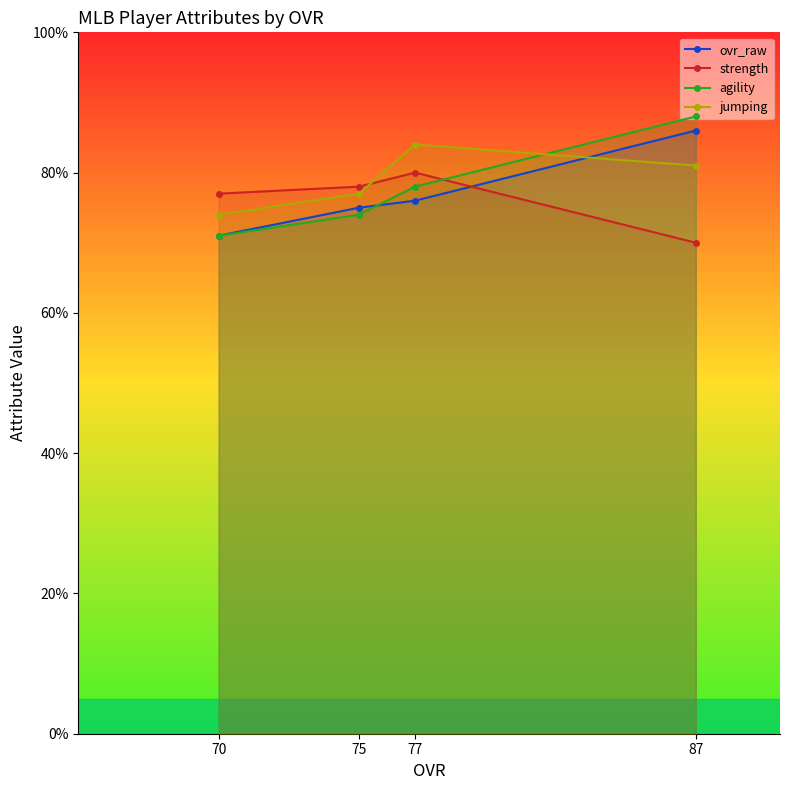

At which label does jumping reach its peak?

77